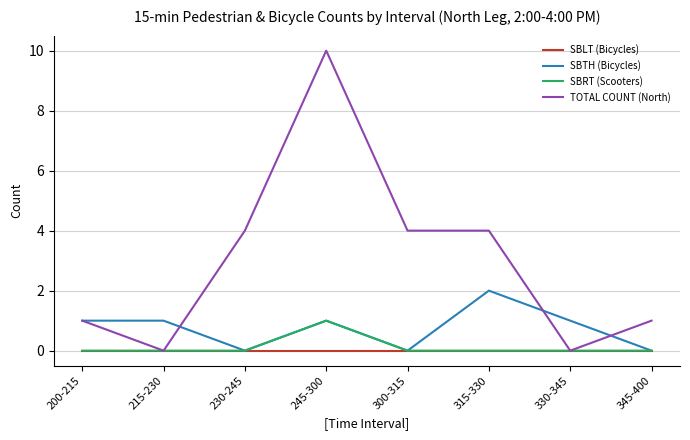

What position from the right is 345-400?

1